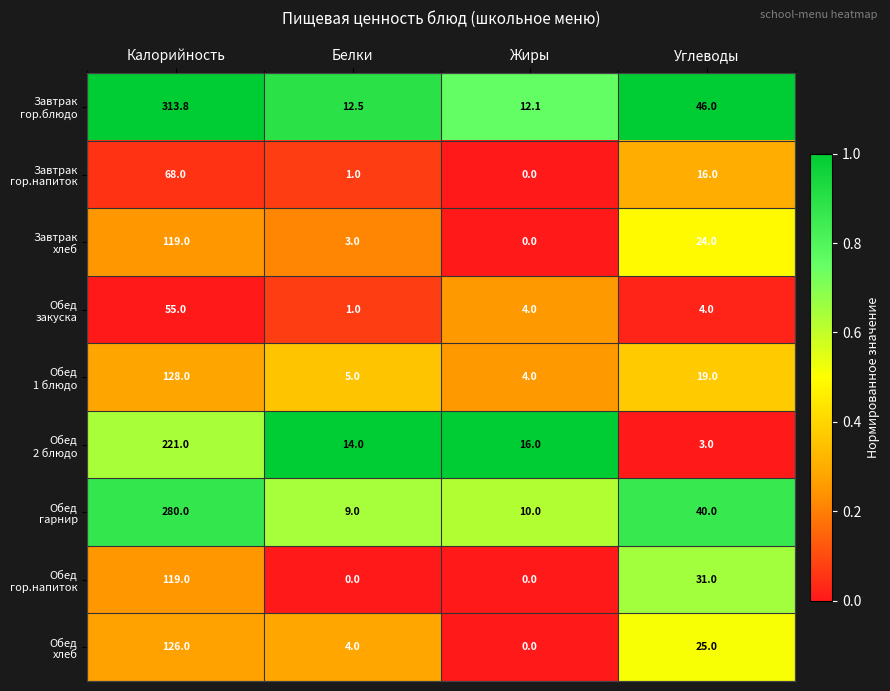

What is the spread (max minus min) of values at Калорийность?

258.8